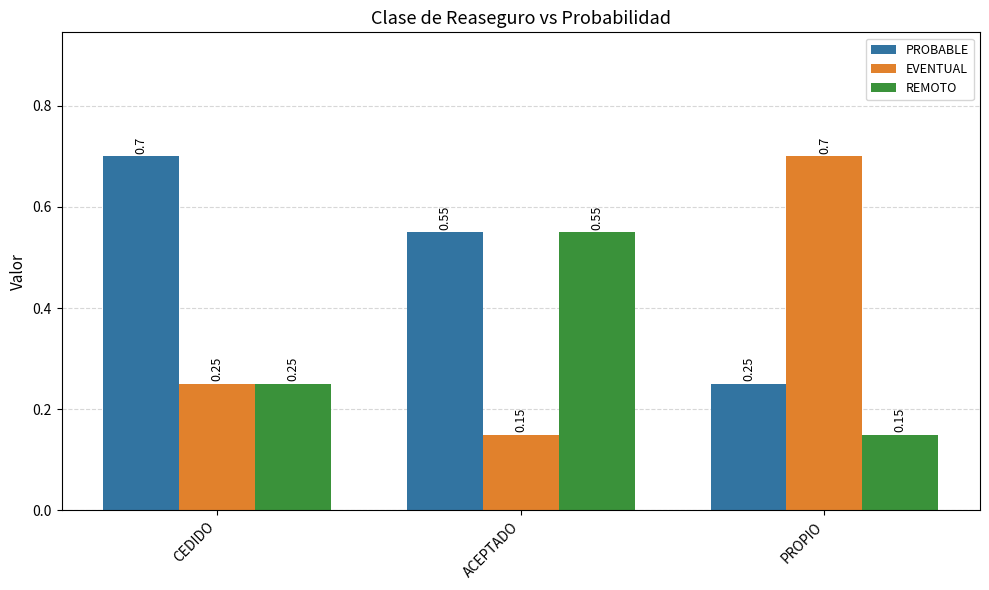

Between CEDIDO and ACEPTADO, which series saw the biggest shift?

REMOTO